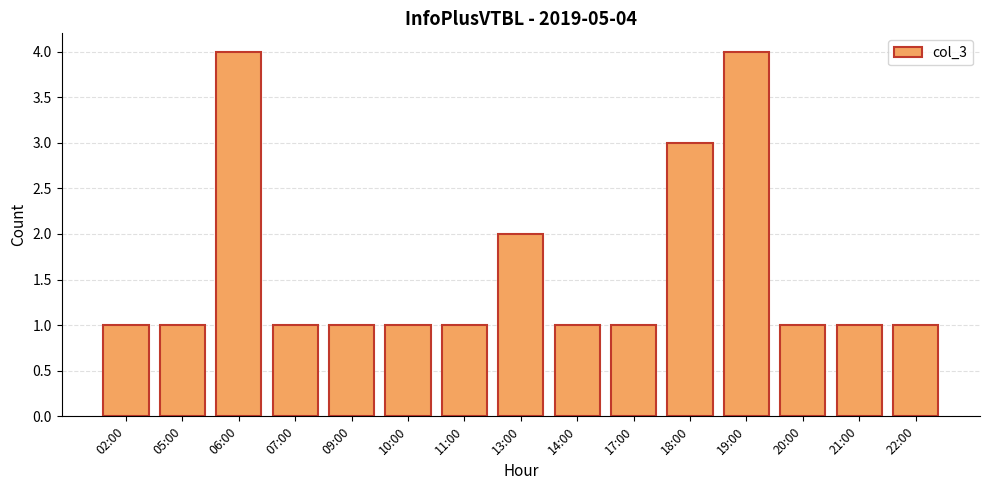

What is the maximum value shown in the chart?

4